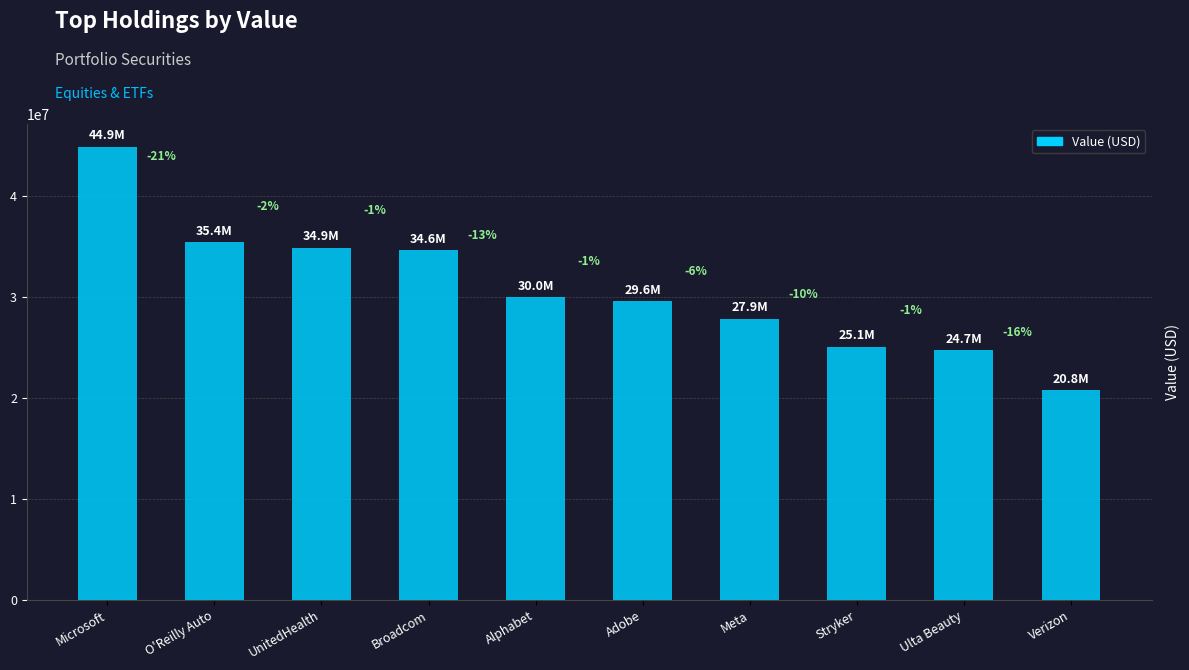

Does the chart contain any negative values?

No